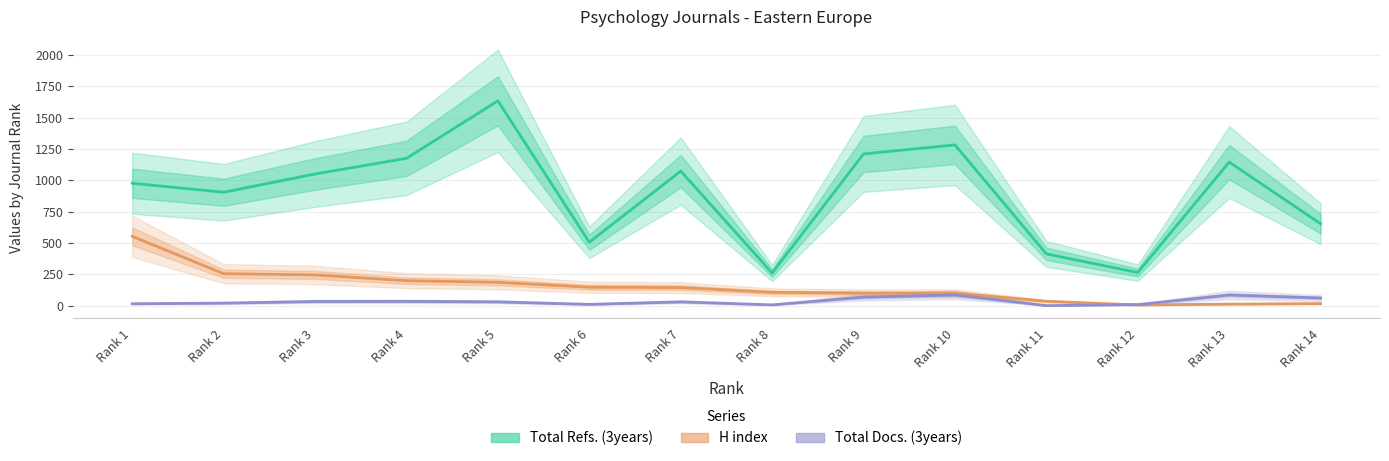

At which label does H index first exceed 144?

Rank 1